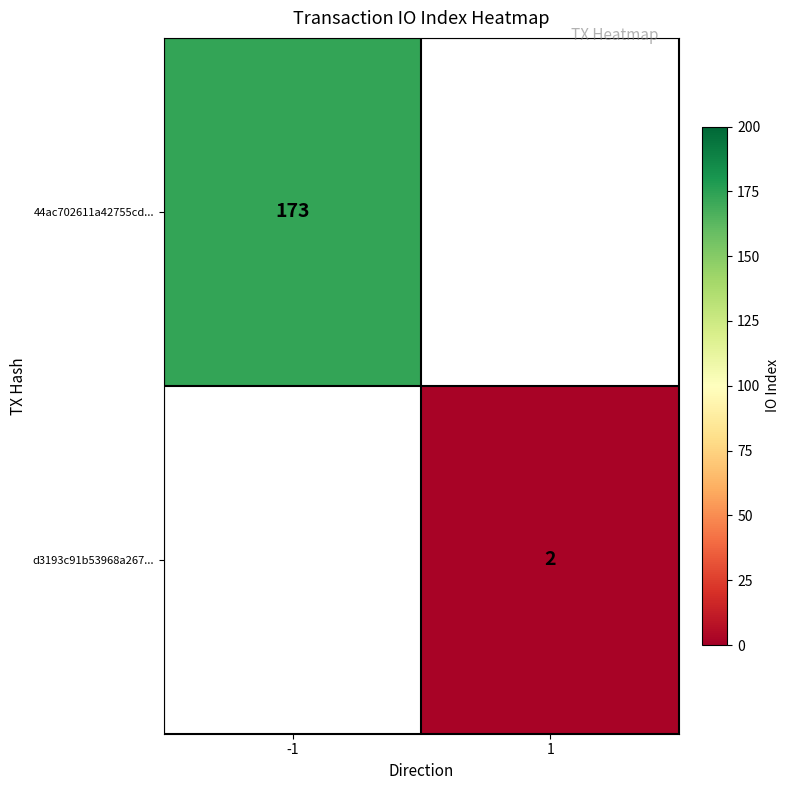

The value of 44ac702611a42755cd... at -1 is 293. True or false?

False